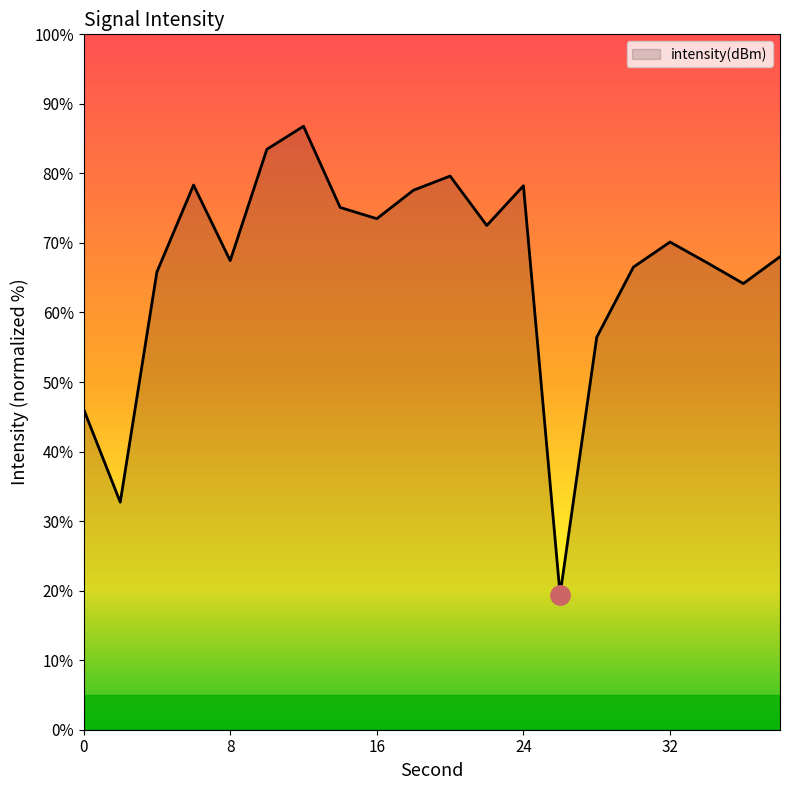

What is the greatest value displayed?

86.8